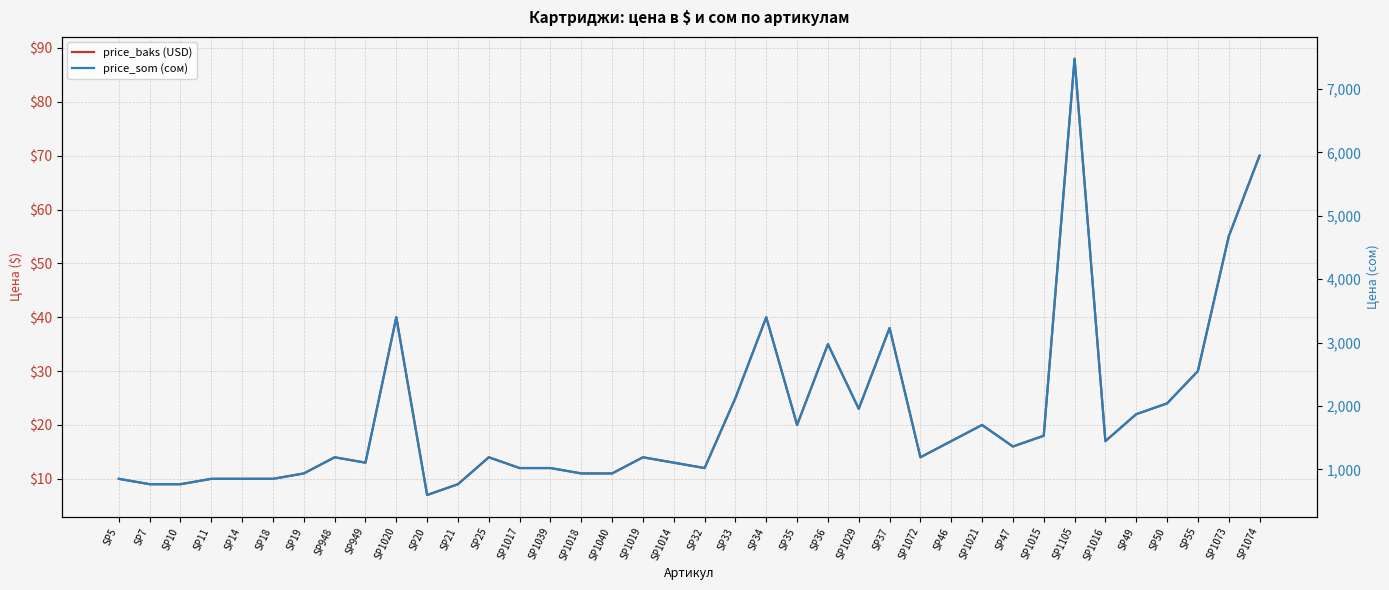

Is the value of price_baks (USD) at SP949 greater than the value of price_som (сом) at SP1016?

No